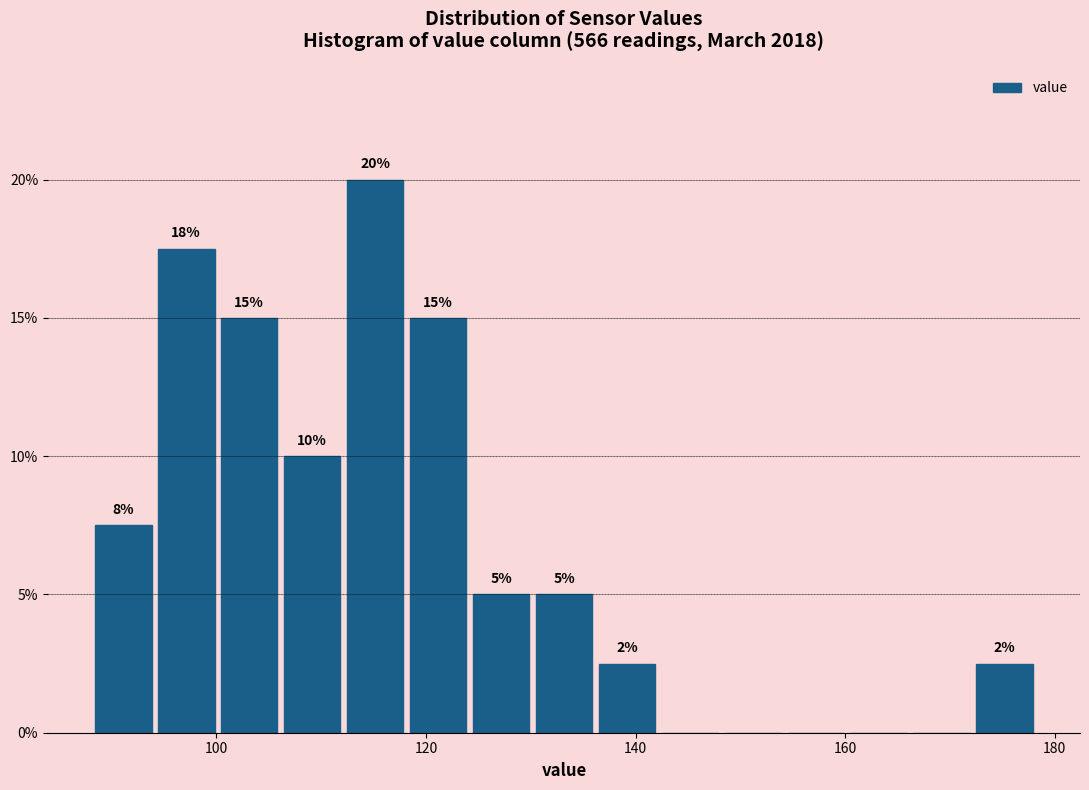

Read against the x-axis, roughly where is the centre of the tallest bar?

116